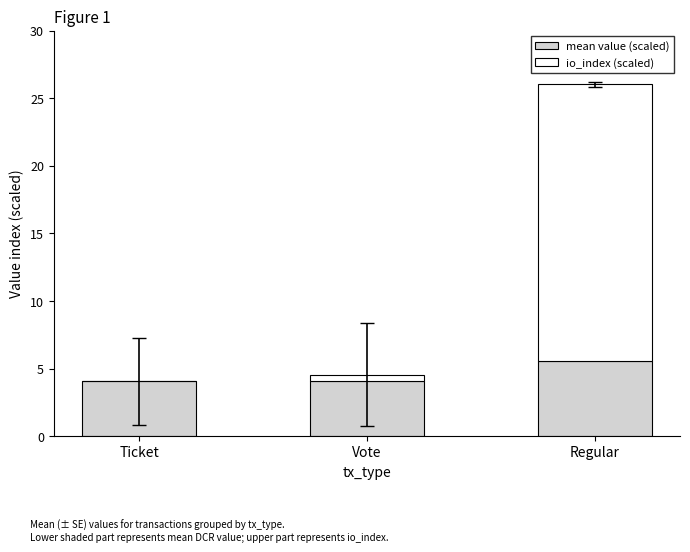

At which category is the sum across all series the highest?

Regular